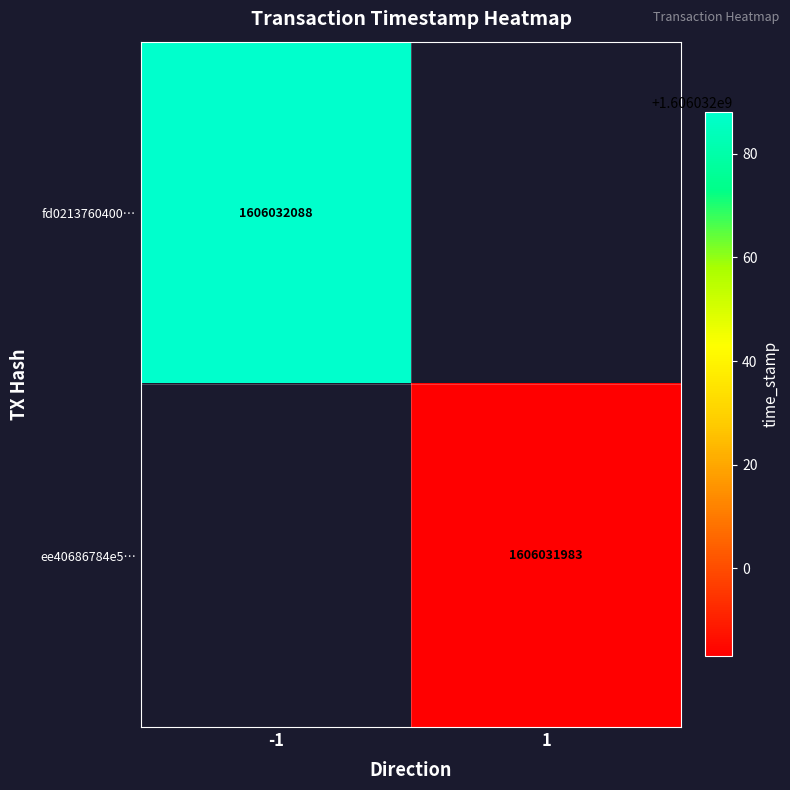

List the series in order of their overall mean, highest first.

fd0213760400796fcbd0137e215a54bc31f95ff, ee40686784e556e4bc8cd7f0e0b49f288308c22